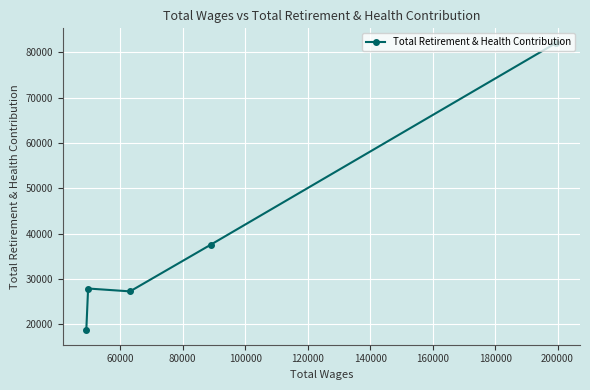

What is the value of the 1st point from the left?

18654